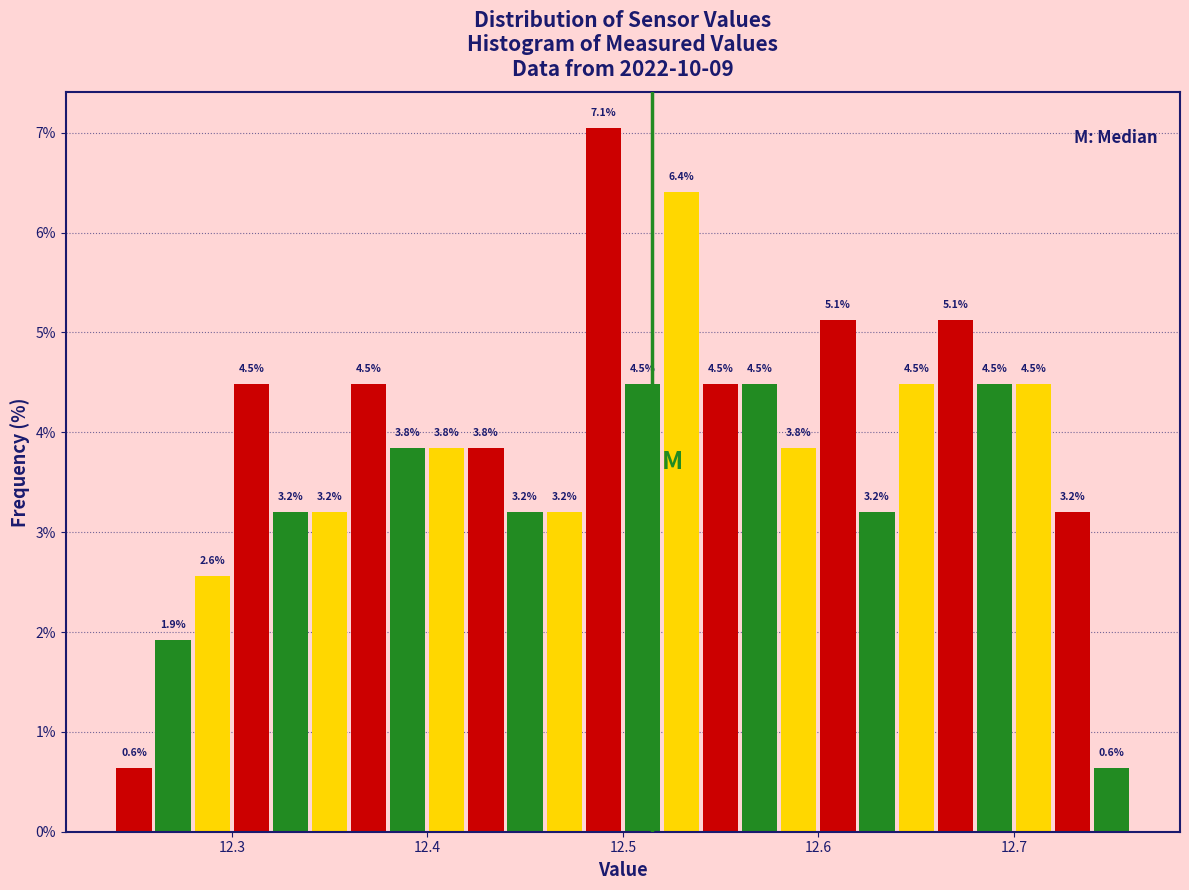

Read against the x-axis, roughly where is the centre of the tallest bar?

12.49